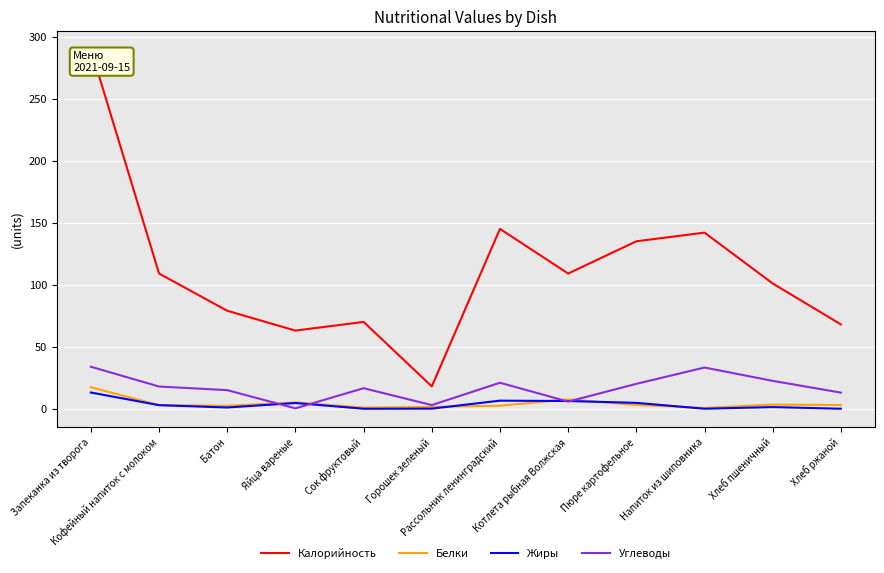

What are all the series names shown in the legend?

Калорийность, Белки, Жиры, Углеводы